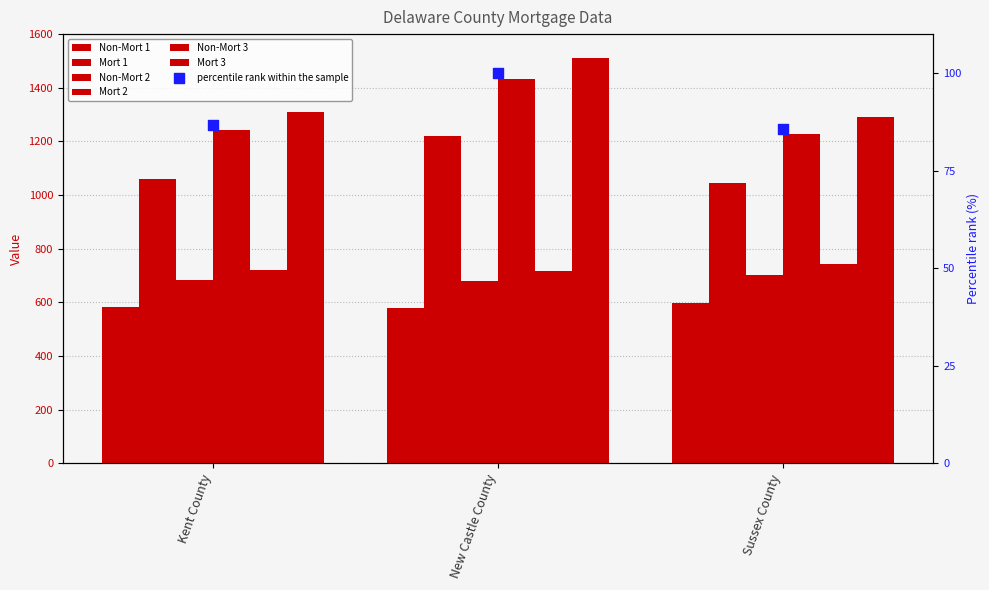

What is the total value across all series at New Castle County?

6135